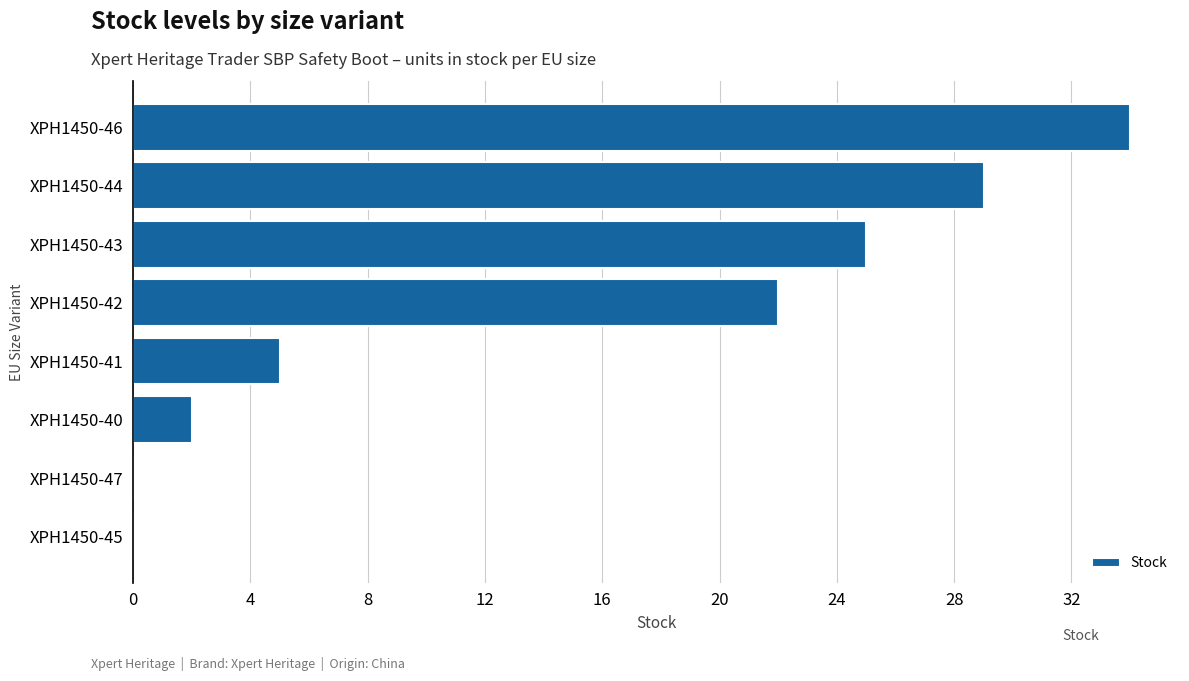

Reading top to bottom, list all the values displayed in this chart.

XPH1450-46=34	XPH1450-44=29	XPH1450-43=25	XPH1450-42=22	XPH1450-41=5	XPH1450-40=2	XPH1450-47=0	XPH1450-45=0